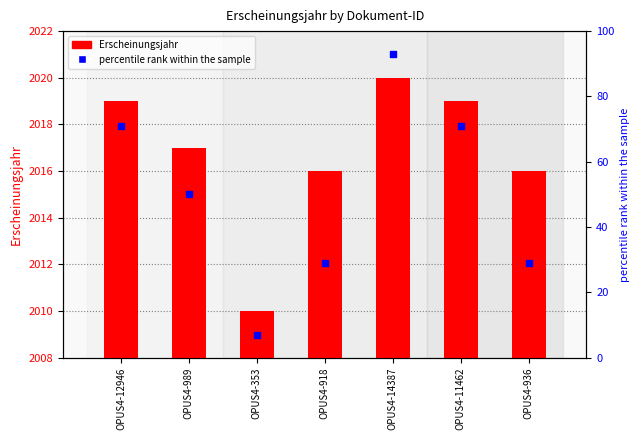

What are all the series names shown in the legend?

Erscheinungsjahr, percentile rank within the sample